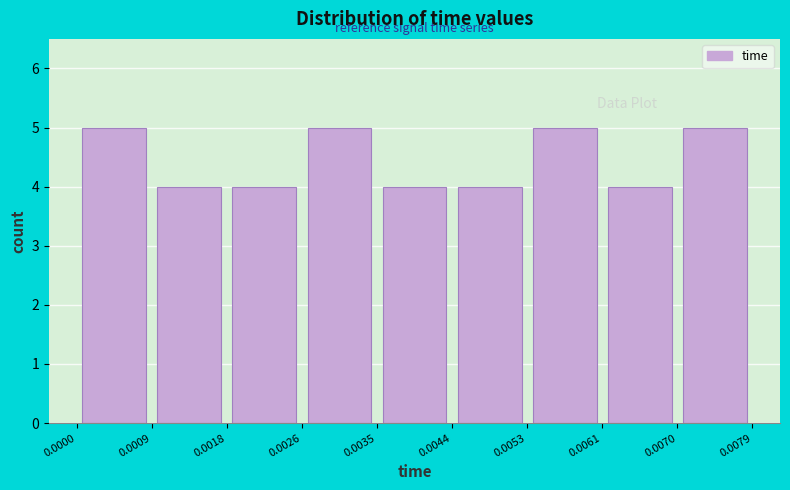

Reading left to right, list every bar in this chart as the range it spans on the x-axis followed by its height. The values are not printed on the chart, so give them approximately, as read against the axis.

0.0000 to 0.0009: 5
0.0009 to 0.0018: 4
0.0018 to 0.0026: 4
0.0026 to 0.0035: 5
0.0035 to 0.0044: 4
0.0044 to 0.0053: 4
0.0053 to 0.0061: 5
0.0061 to 0.0070: 4
0.0070 to 0.0079: 5